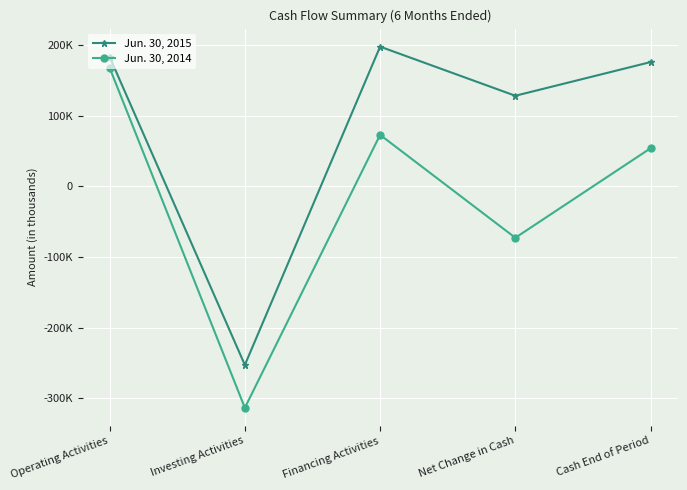

Which series has the largest total across all categories?

Jun. 30, 2015